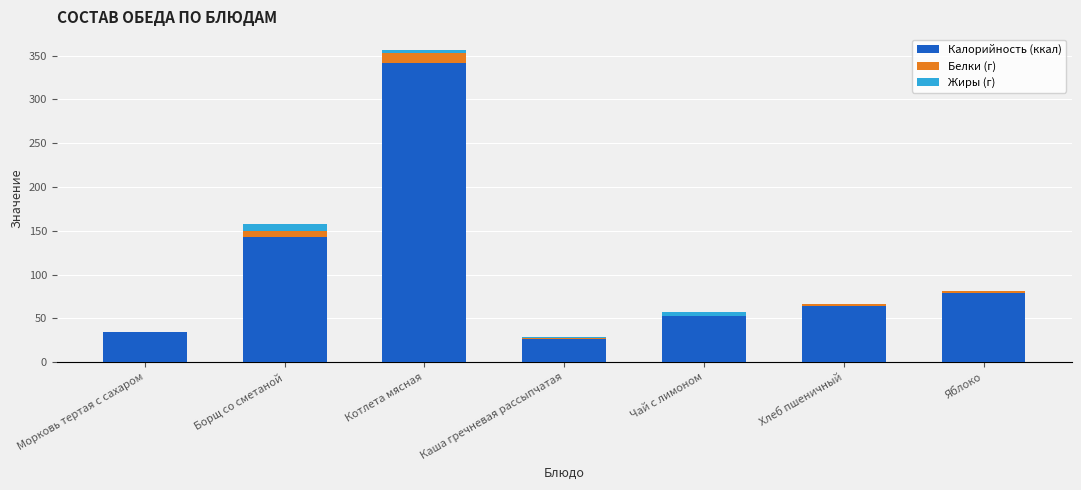

Reading left to right, transcribe the values for Калорийность (ккал).

Морковь тертая с сахаром=34.3	Борщ со сметаной=142.5	Котлета мясная=342.0	Каша гречневая рассыпчатая=26.7	Чай с лимоном=52.6	Хлеб пшеничный=64.3	Яблоко=79.0